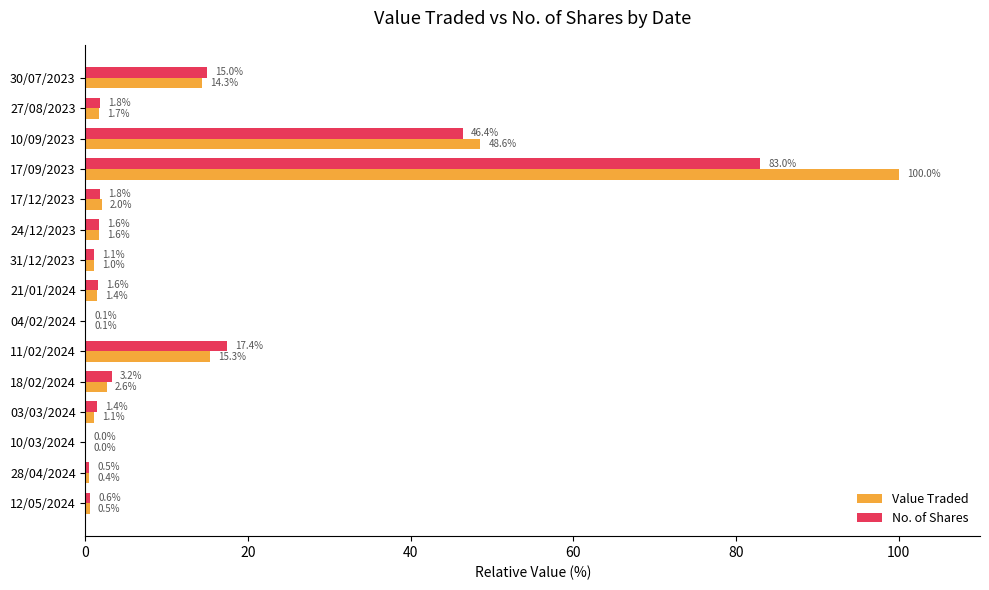

How many data points does each series have?

15